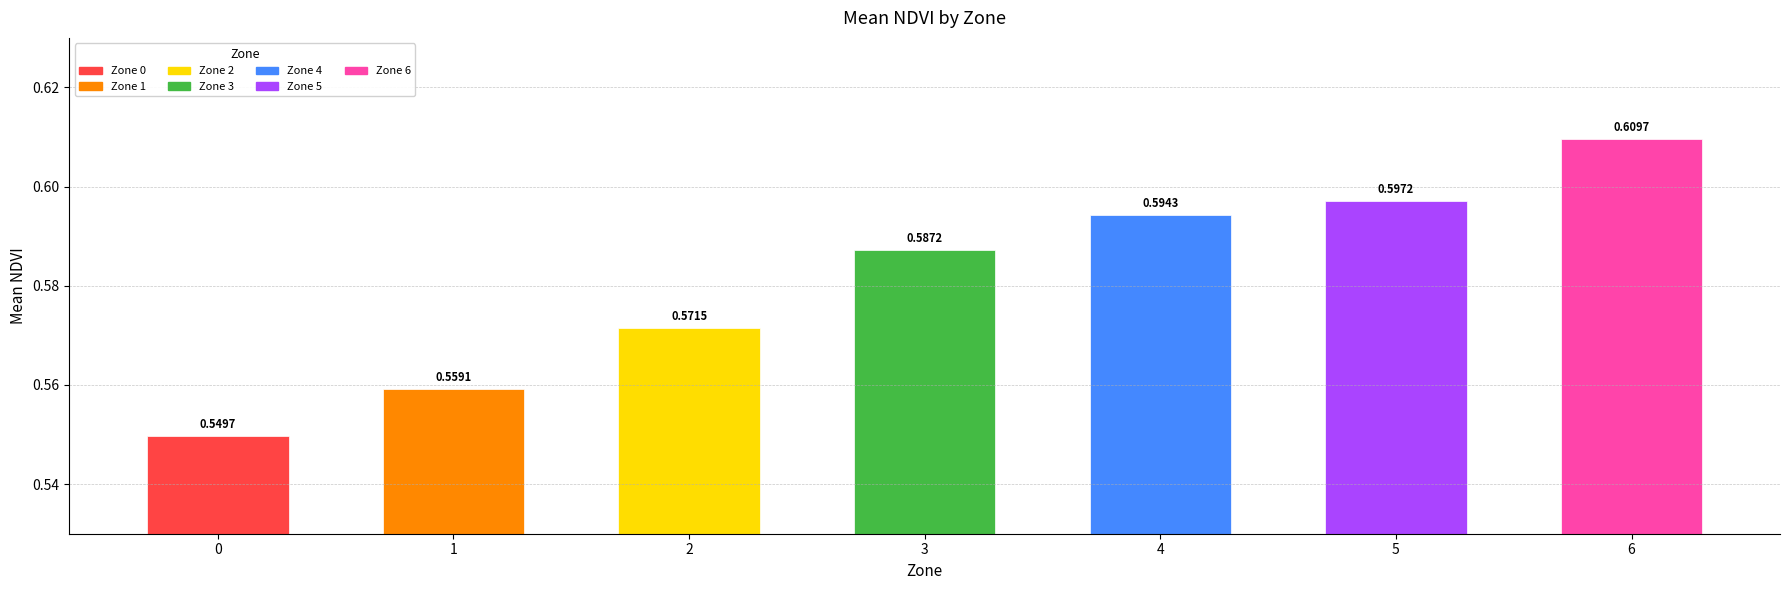

List the labels in order of value, smallest first.

0, 1, 2, 3, 4, 5, 6